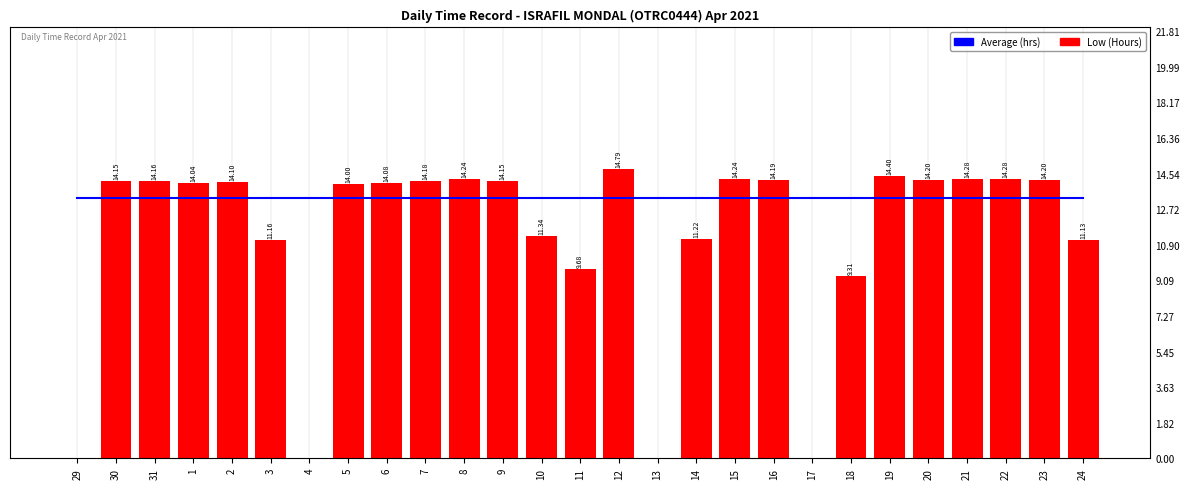

Reading left to right, what are all the values shown in this chart?

Average (hrs): 29=13.3	30=13.3	31=13.3	1=13.3	2=13.3	3=13.3	4=13.3	5=13.3	6=13.3	7=13.3	8=13.3	9=13.3	10=13.3	11=13.3	12=13.3	13=13.3	14=13.3	15=13.3	16=13.3	17=13.3	18=13.3	19=13.3	20=13.3	21=13.3	22=13.3	23=13.3	24=13.3
Low (Hours): 29=0.0	30=14.2	31=14.2	1=14.0	2=14.1	3=11.2	4=0.0	5=14.0	6=14.1	7=14.2	8=14.2	9=14.2	10=11.3	11=9.7	12=14.8	13=0.0	14=11.2	15=14.2	16=14.2	17=0.0	18=9.3	19=14.4	20=14.2	21=14.3	22=14.3	23=14.2	24=11.1